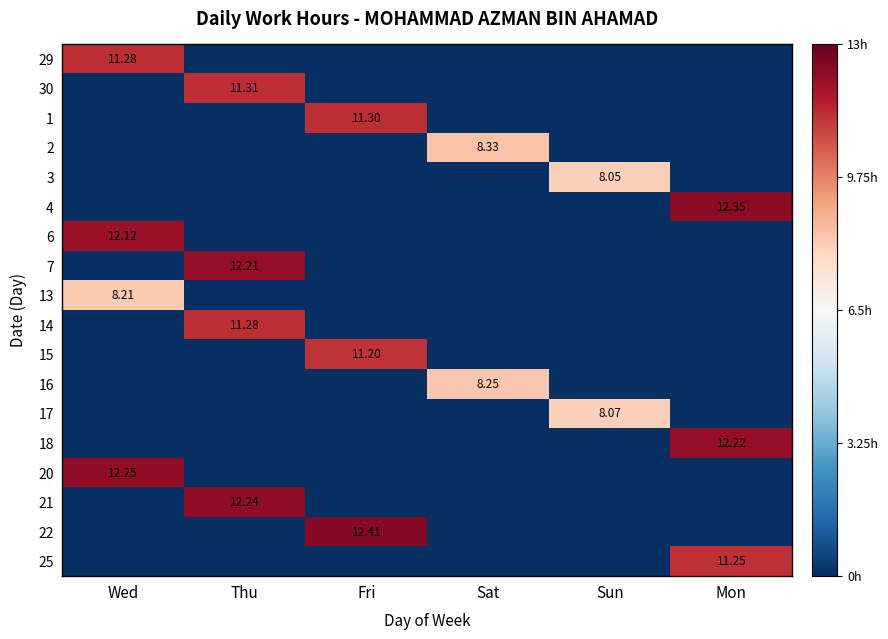

How many data points in 6 are above -1?

1